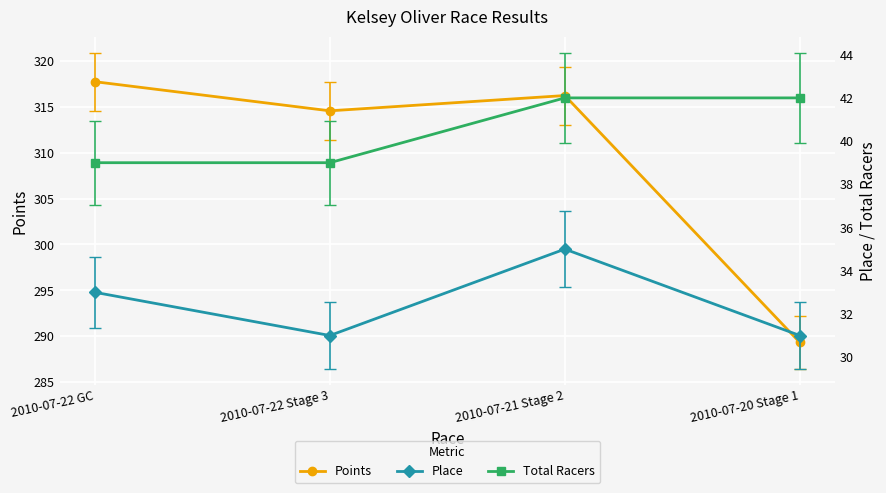

Is it true that Total Racers equals 66.0 at 2010-07-21 Stage 2?

False